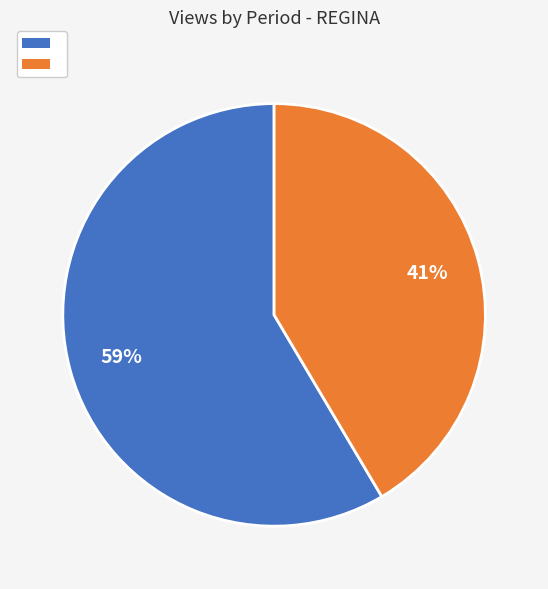

To the nearest percent, what is the average slice percentage?

50%